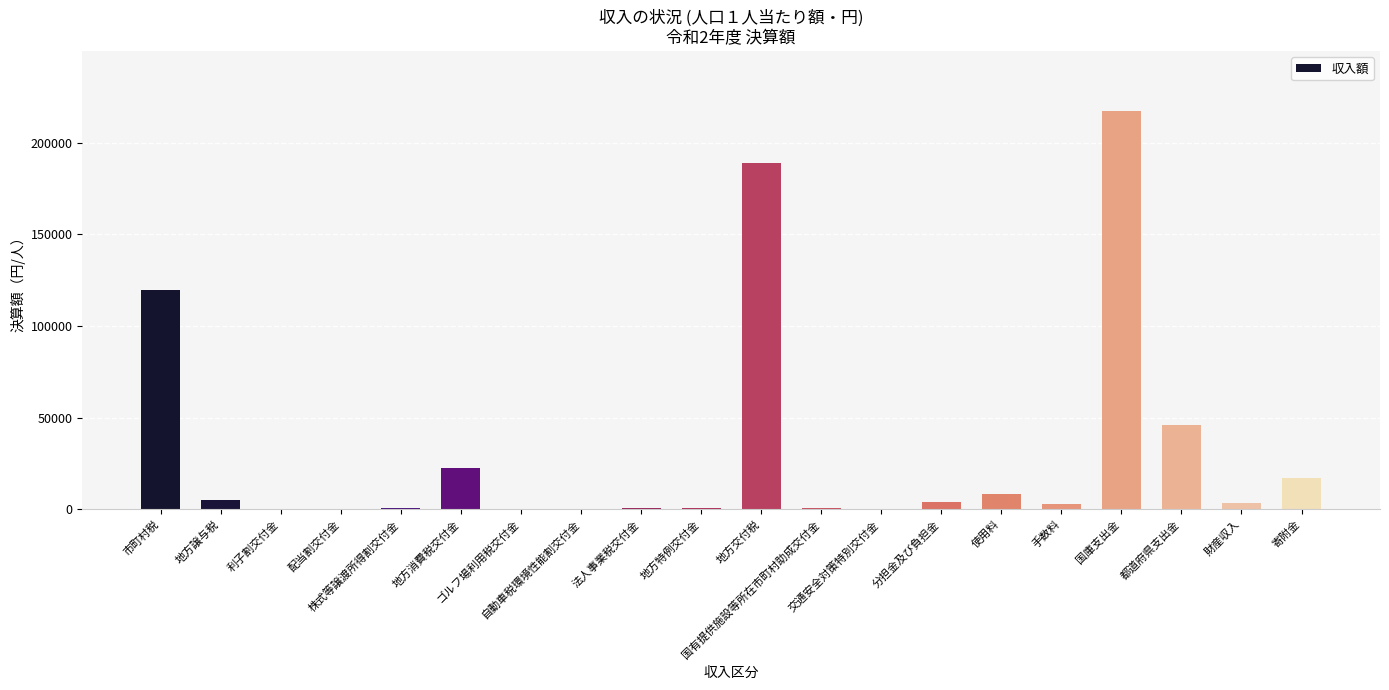

At which label is the value closest to 108684?

市町村税